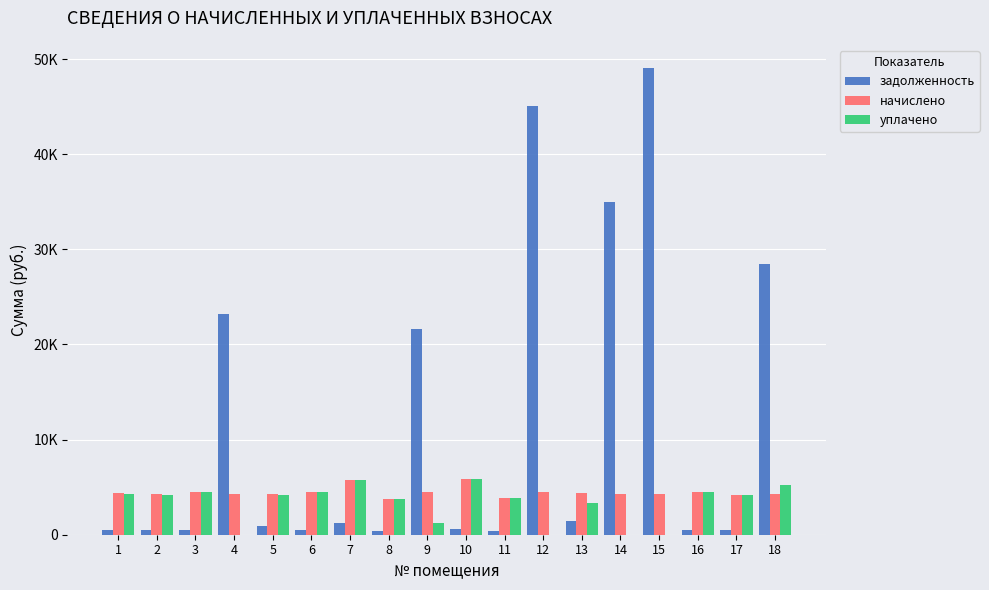

What are all the series names shown in the legend?

задолженность, начислено, уплачено